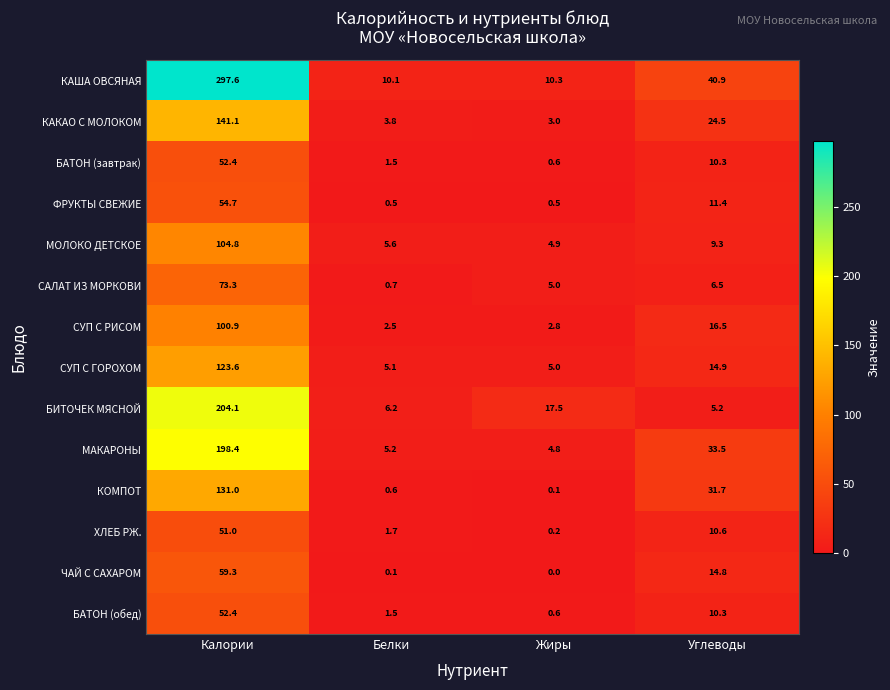

How many distinct data groups are displayed?

14